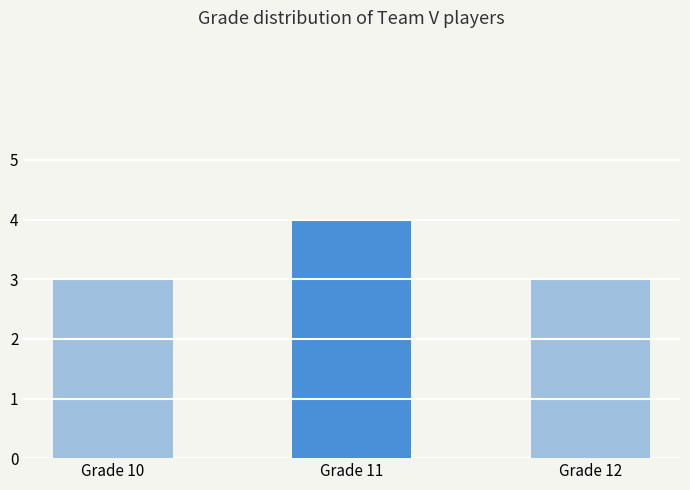

True or false: the data shows 1 at Grade 11.

False